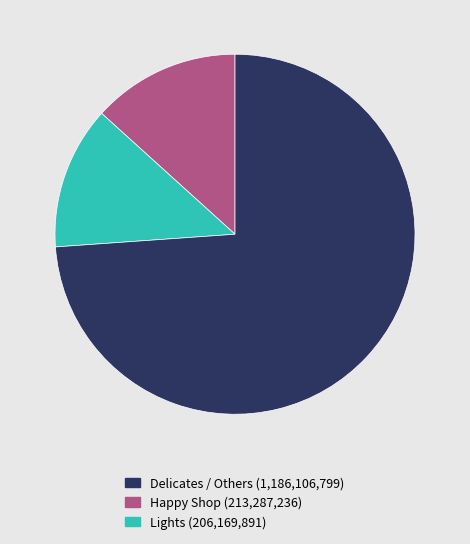

Is there any slice that represents more than half of the pie?

Yes